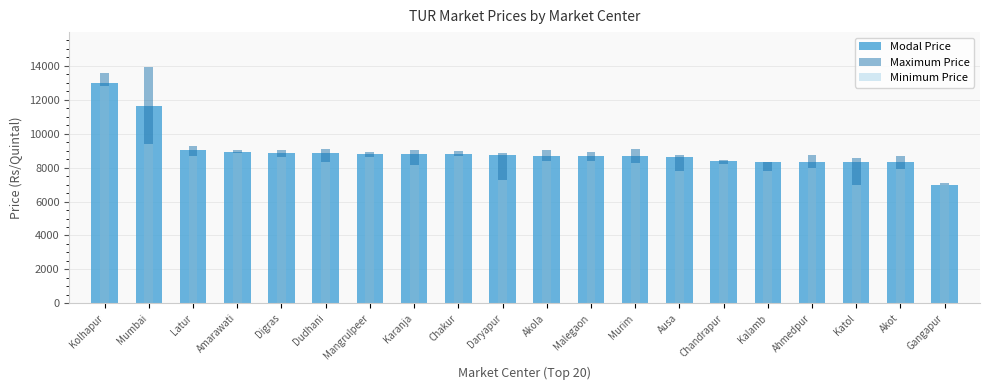

Does the chart contain any negative values?

No